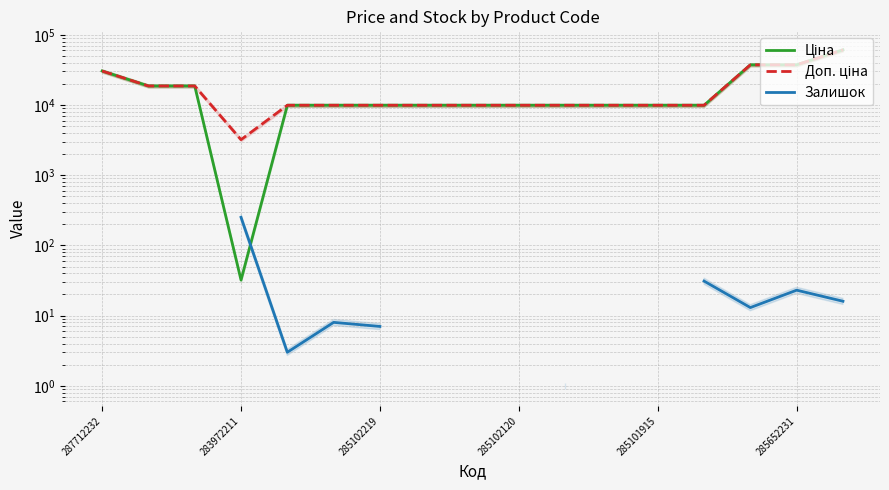

Does the chart have visible grid lines?

Yes